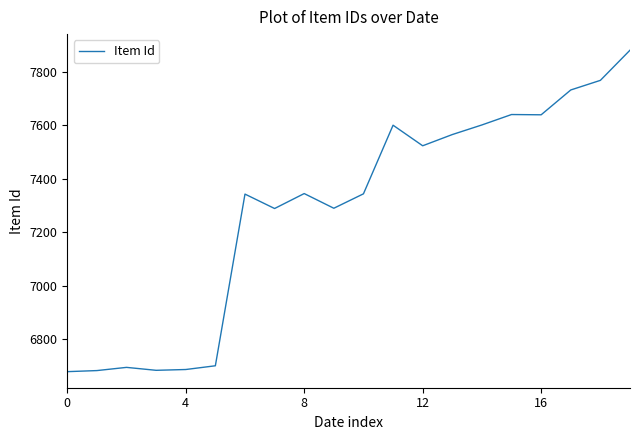

What is the greatest value displayed?

7882